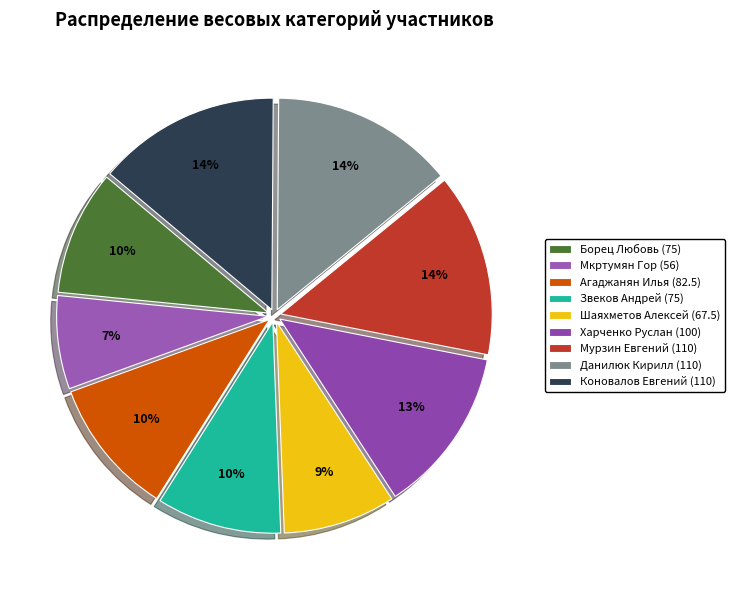

Which category has the biggest portion of the pie?

Мурзин Евгений (110)